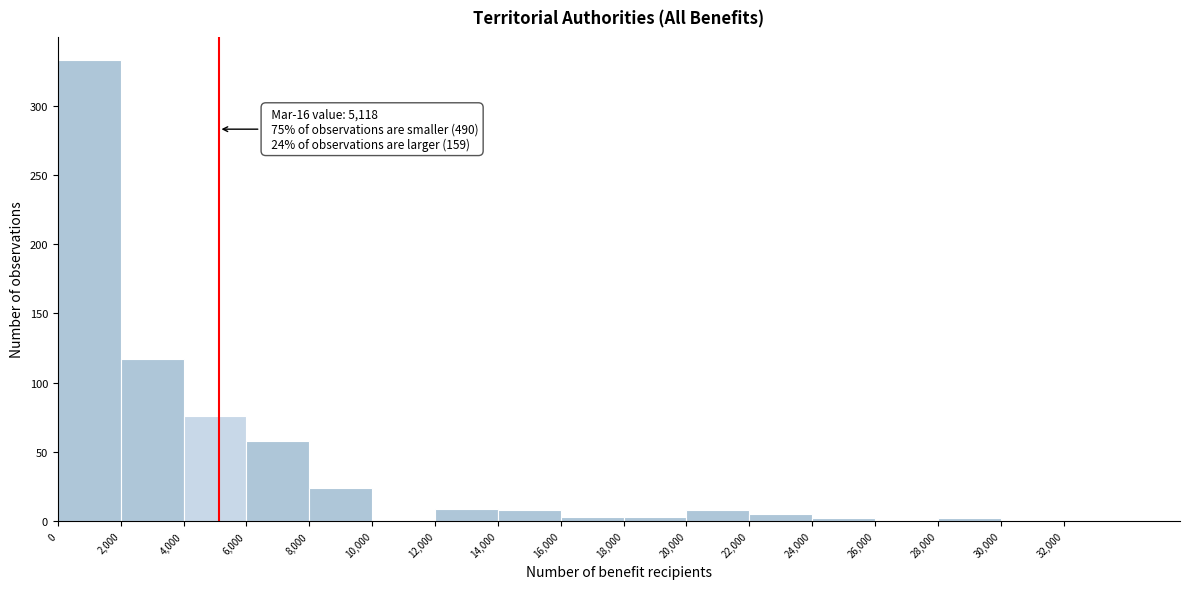

Which range on the x-axis has the tallest bar?

0 to 2000